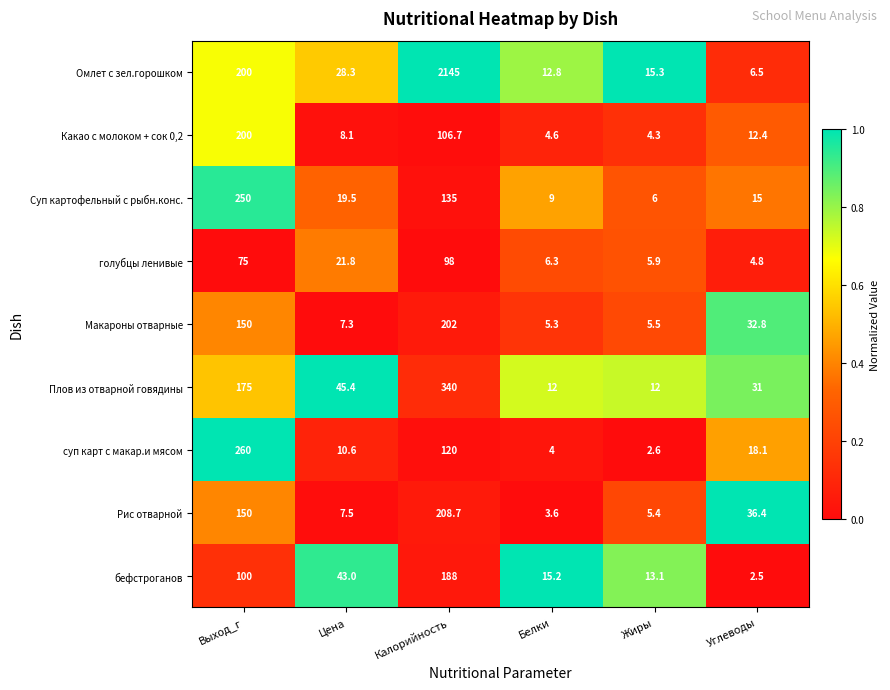

At which category is the sum across all series the highest?

Калорийность